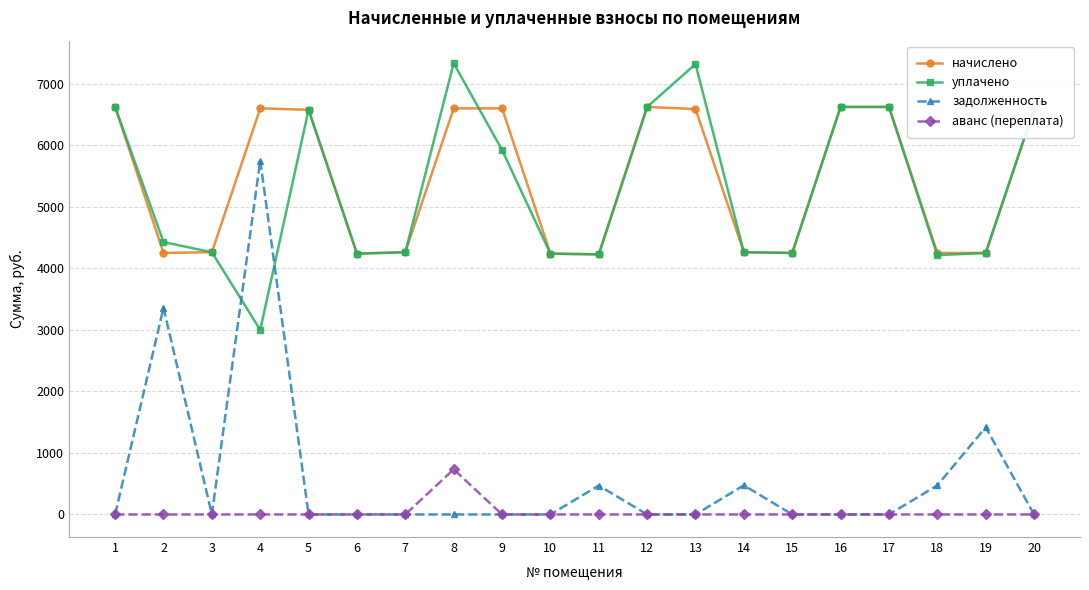

Count the number of categories in the chart.

20